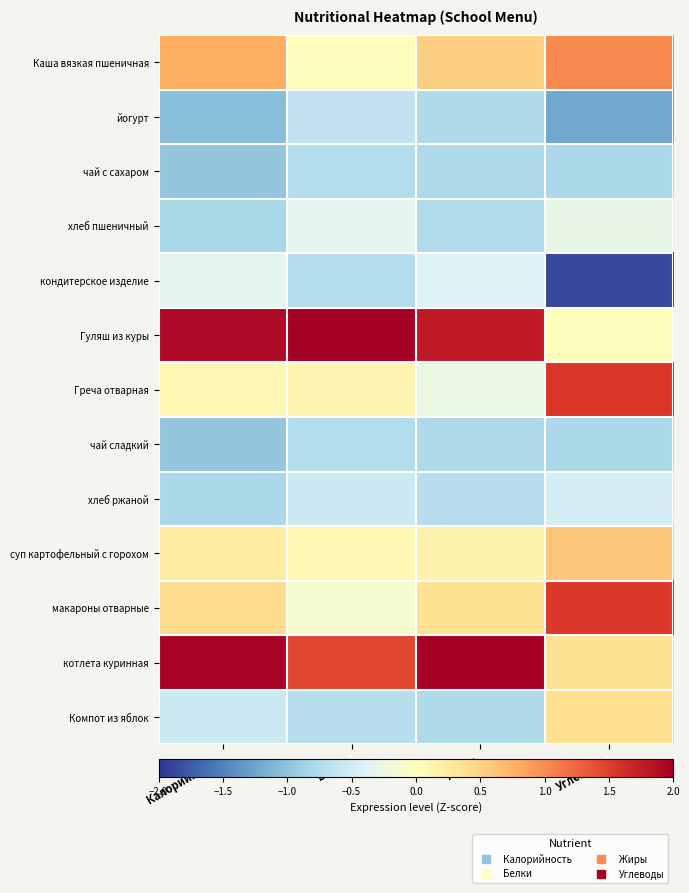

Reading left to right, extract all data points from this chart.

Каша вязкая пшеничная: Калорийность=0.8	Белки=0.0	Жиры=0.5	Углеводы=1.0
йогурт: Калорийность=-1.0	Белки=-0.6	Жиры=-0.8	Углеводы=-1.2
чай с сахаром: Калорийность=-1.0	Белки=-0.7	Жиры=-0.8	Углеводы=-0.8
хлеб пшеничный: Калорийность=-0.8	Белки=-0.3	Жиры=-0.8	Углеводы=-0.3
кондитерское изделие: Калорийность=-0.3	Белки=-0.7	Жиры=-0.4	Углеводы=-1.9
Гуляш из куры: Калорийность=1.9	Белки=2.8	Жиры=1.8	Углеводы=0.0
Греча отварная: Калорийность=0.1	Белки=0.1	Жиры=-0.3	Углеводы=1.5
чай сладкий: Калорийность=-1.0	Белки=-0.7	Жиры=-0.8	Углеводы=-0.8
хлеб ржаной: Калорийность=-0.8	Белки=-0.5	Жиры=-0.7	Углеводы=-0.5
суп картофельный с горохом: Калорийность=0.2	Белки=0.1	Жиры=0.2	Углеводы=0.6
макароны отварные: Калорийность=0.4	Белки=-0.1	Жиры=0.4	Углеводы=1.5
котлета куринная: Калорийность=2.0	Белки=1.5	Жиры=2.4	Углеводы=0.4
Компот из яблок: Калорийность=-0.5	Белки=-0.7	Жиры=-0.8	Углеводы=0.4